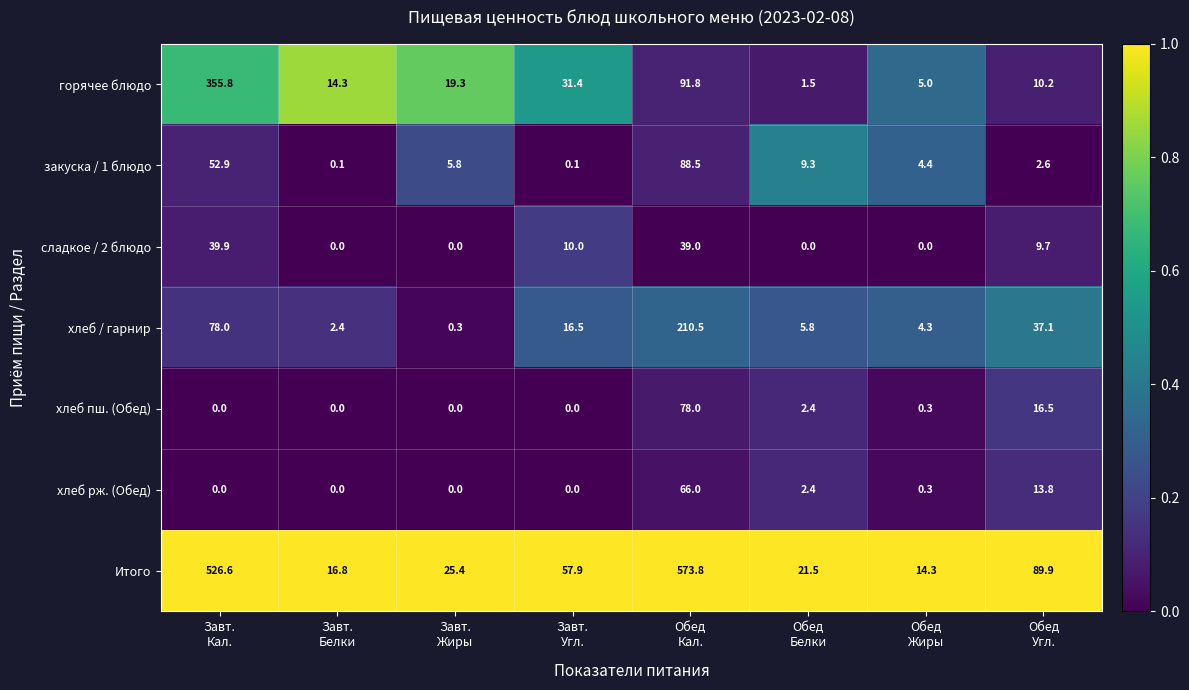

Which series has the largest range (max minus min)?

Итого